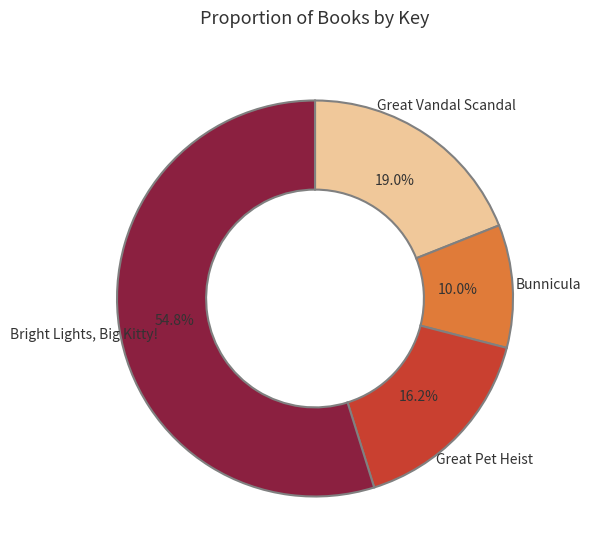

Is it true that Bunnicula is 10% of the pie?

True